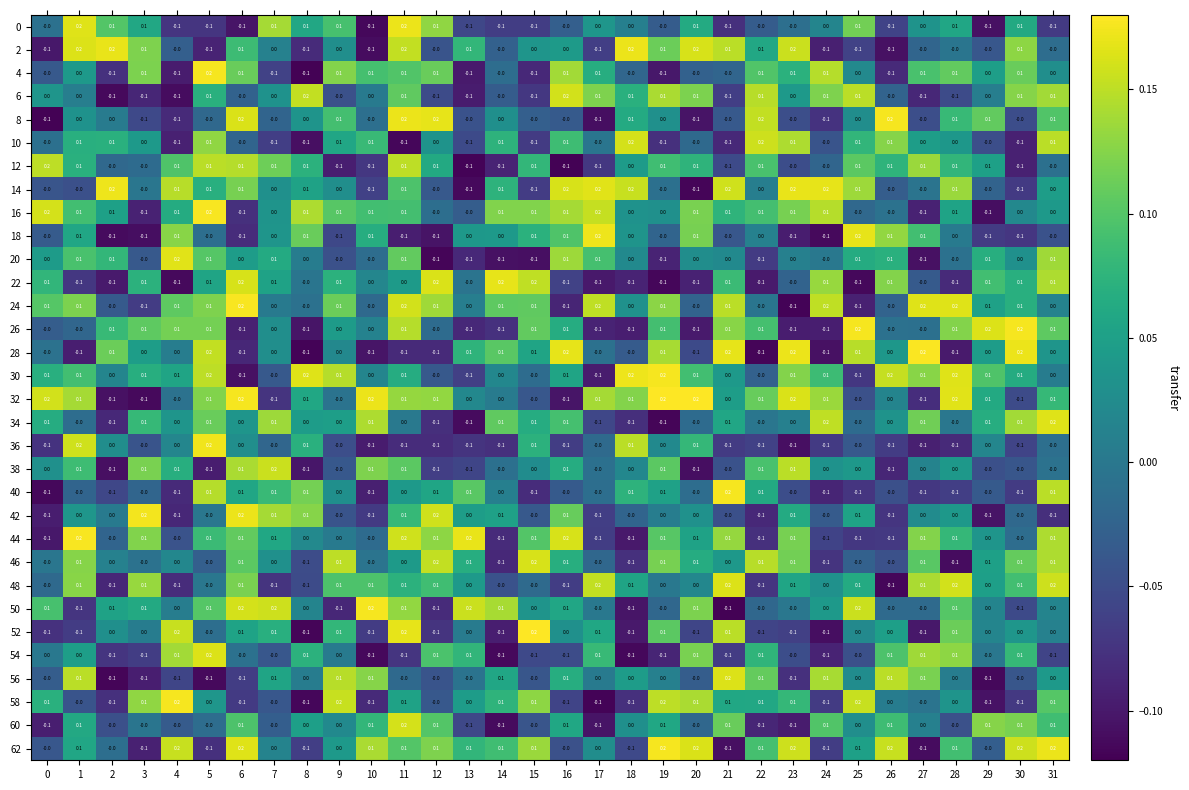

How many series are shown in this chart?

32